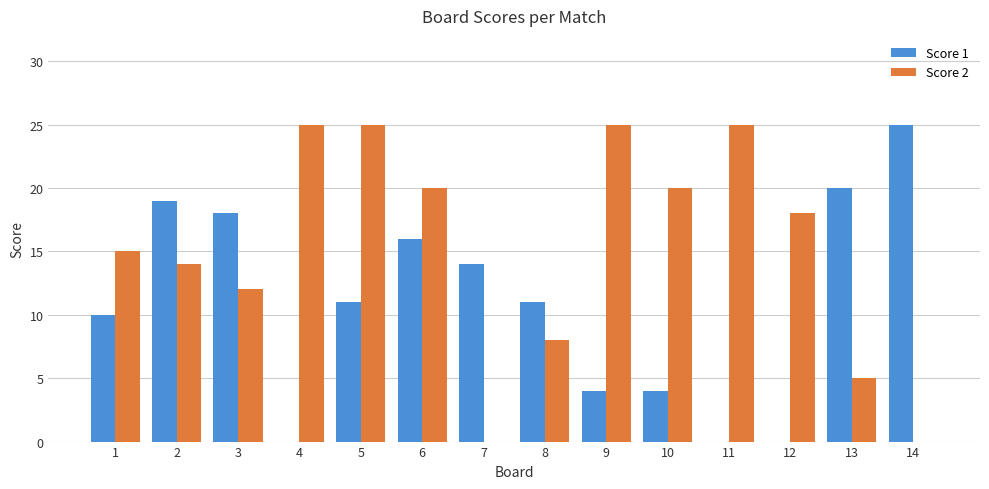

Which series has the largest total across all categories?

Score 2